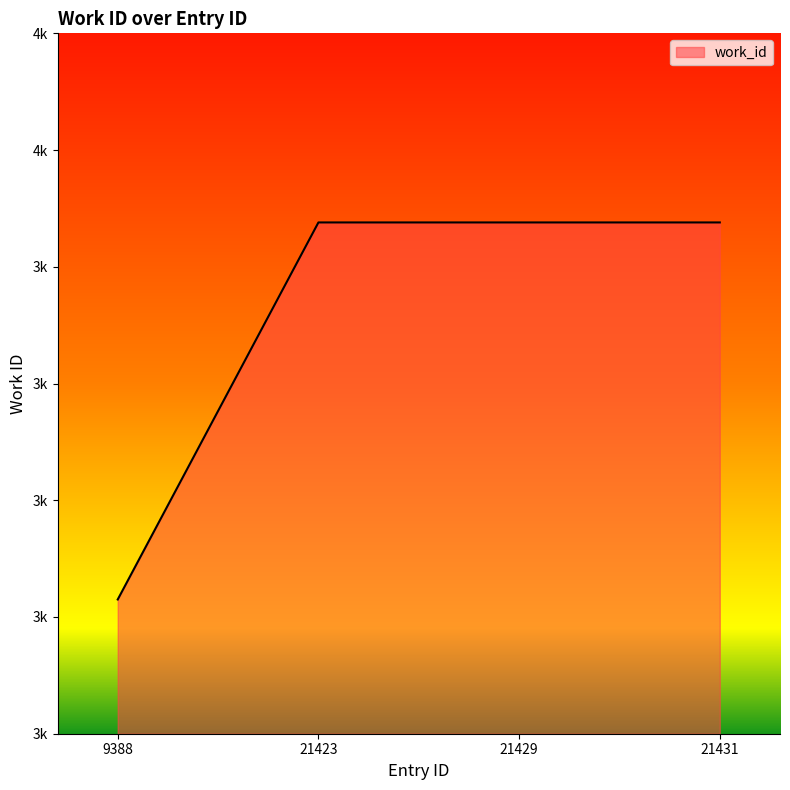

Which label corresponds to the smallest value in the chart?

9388